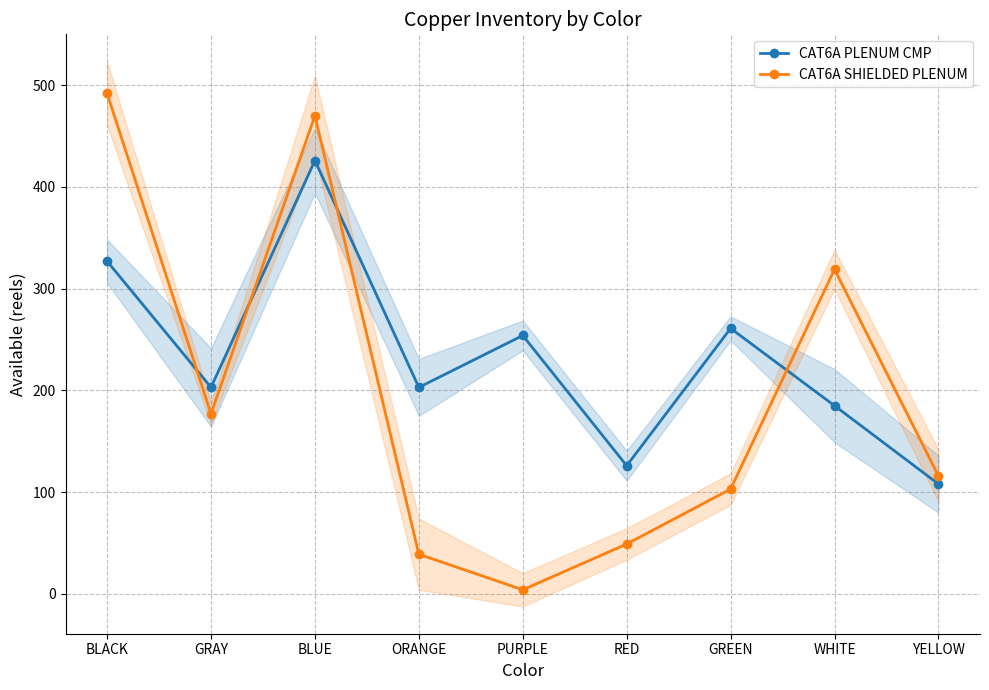

How many values in the CAT6A SHIELDED PLENUM series are below 116?

4